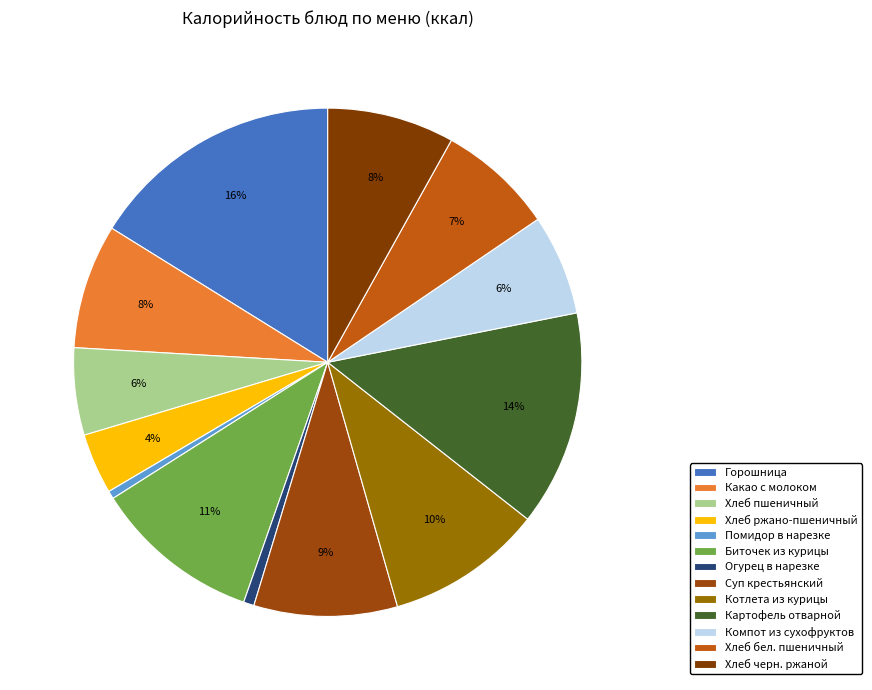

Do Хлеб пшеничный and Компот из сухофруктов together represent more than half of the pie?

No